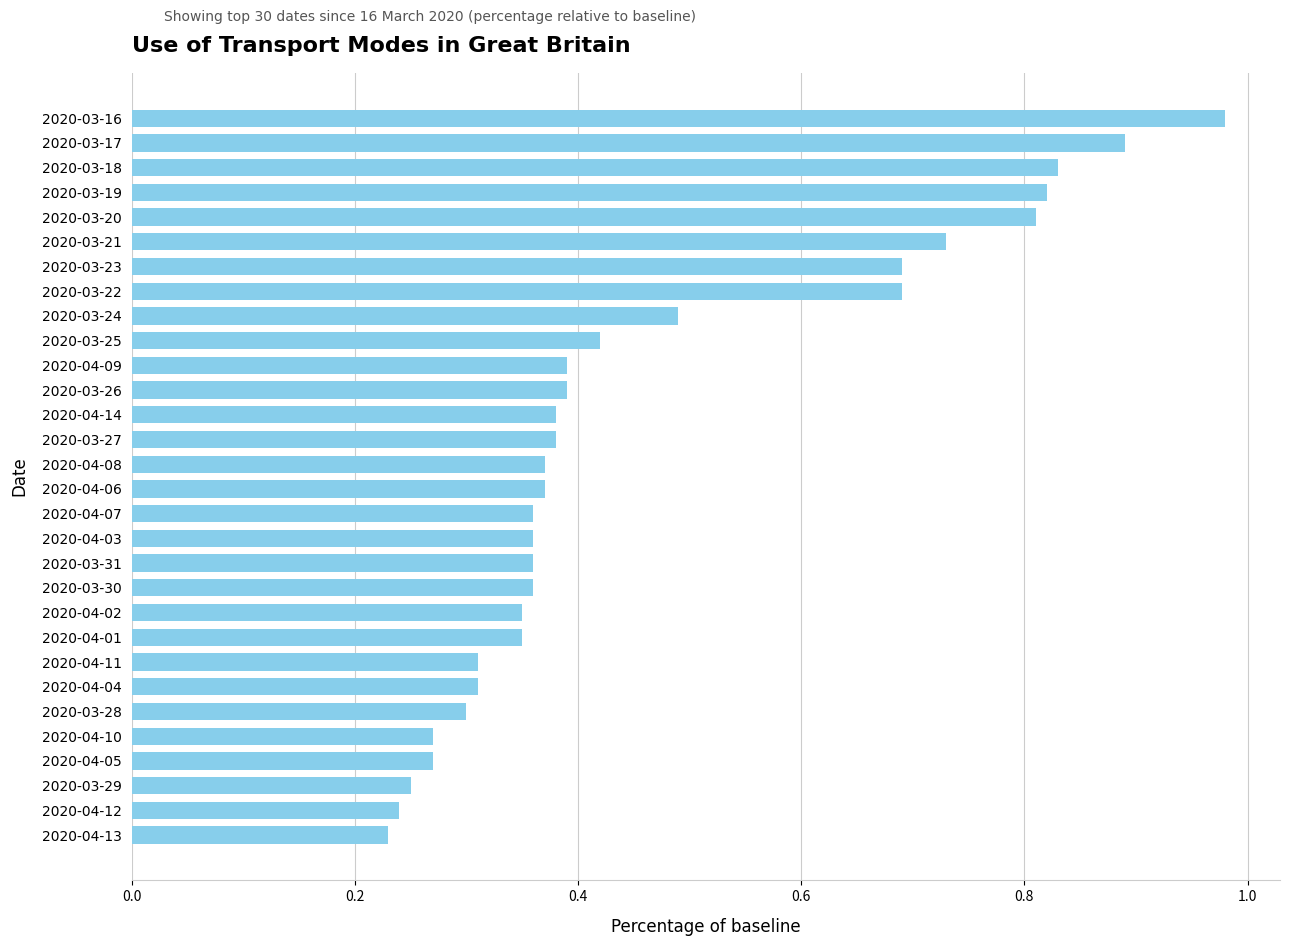

Which has a higher value, 2020-03-26 or 2020-04-11?

2020-03-26